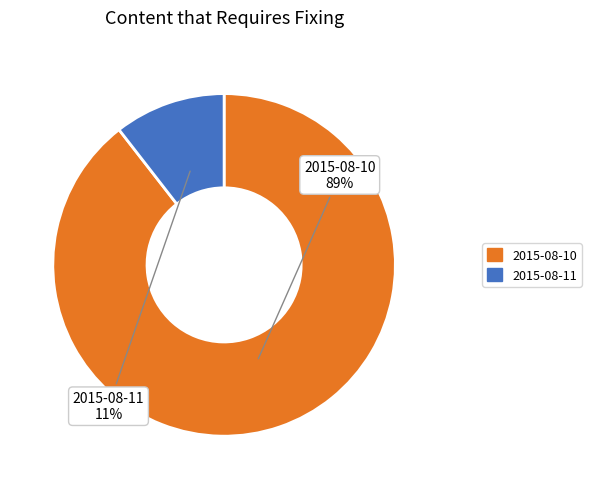

True or false: 2015-08-11 accounts for 24% of the total.

False